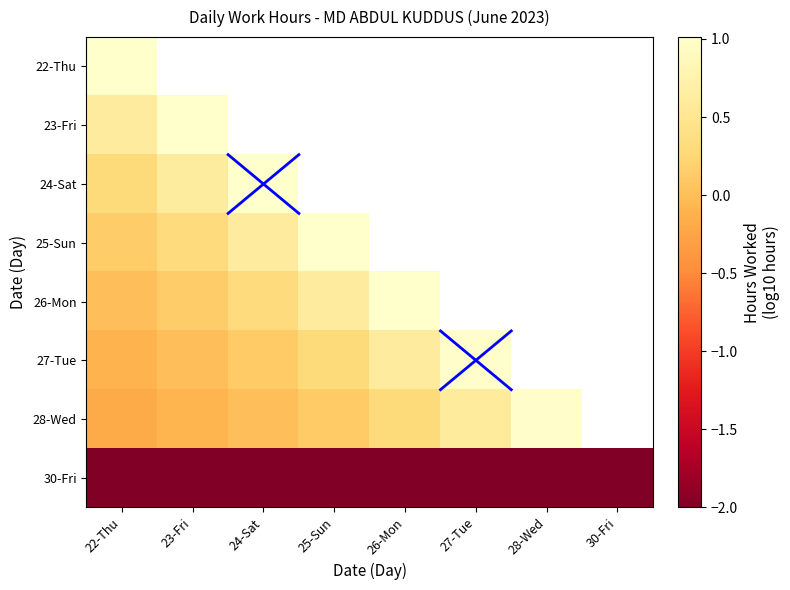

Rank the series at 22-Thu from highest to lowest value.

22-Thu, 23-Fri, 24-Sat, 25-Sun, 26-Mon, 27-Tue, 28-Wed, 30-Fri